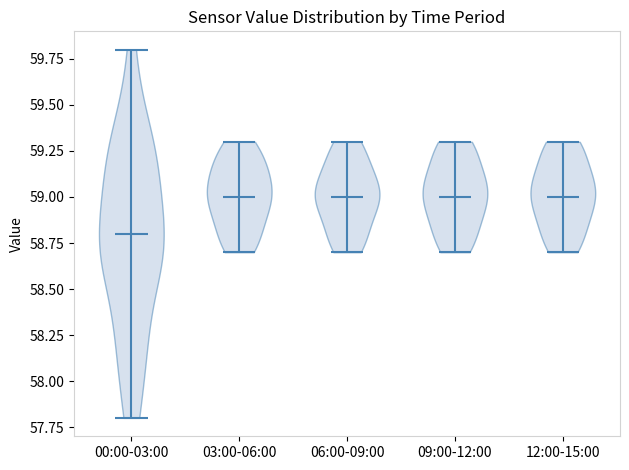

Where does the median line of the violin for 12:00-15:00 sit on the y-axis? The values are not printed on the chart, so give them approximately, as read against the axis.

59.0